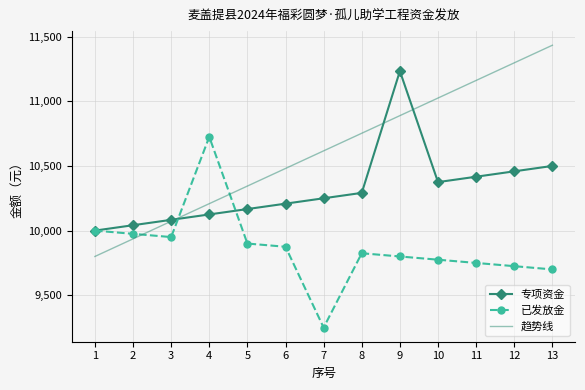

True or false: 专项资金 and 已发放金 intersect in this chart.

True